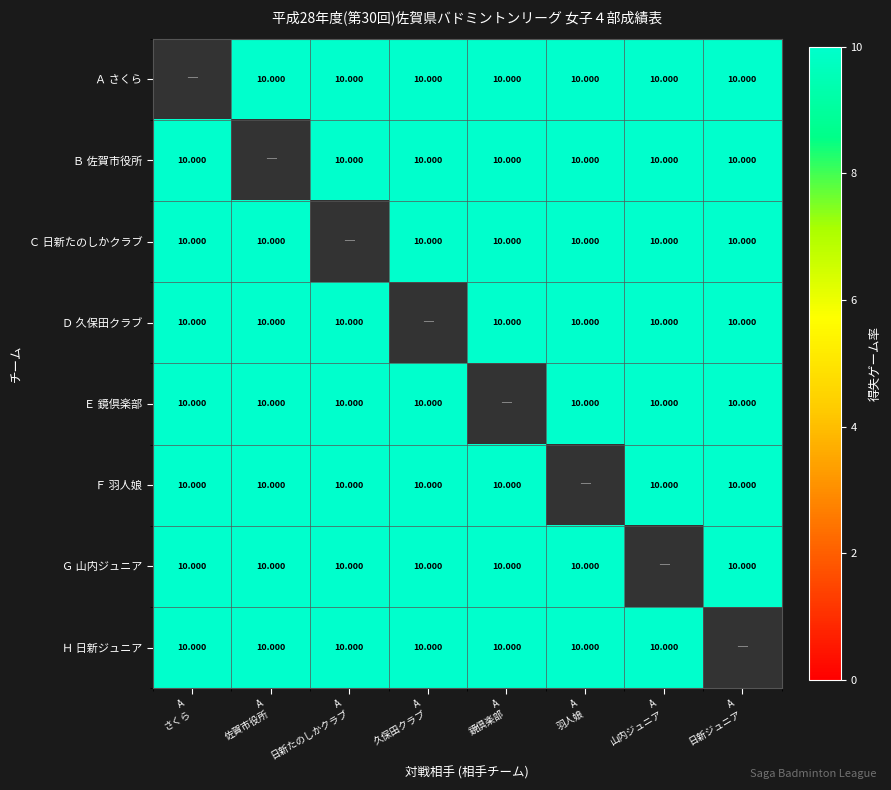

Is the value of Ａ さくら at A 日新たのしかクラブ greater than the value of Ｄ 久保田クラブ at A 山内ジュニア?

No